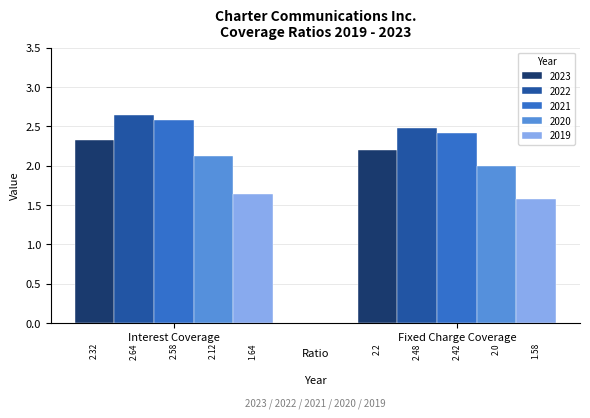

Is the value of 2020 at Interest Coverage greater than the value of 2021 at Fixed Charge Coverage?

No